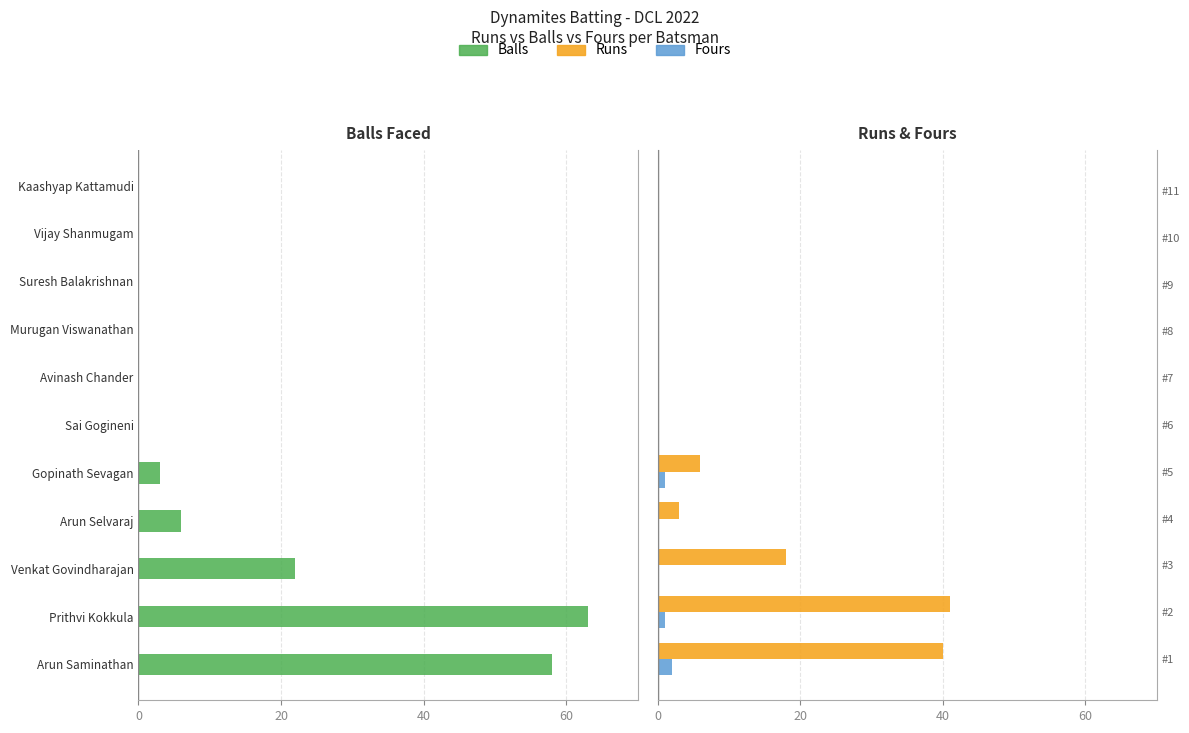

How many categories are shown in the chart?

11